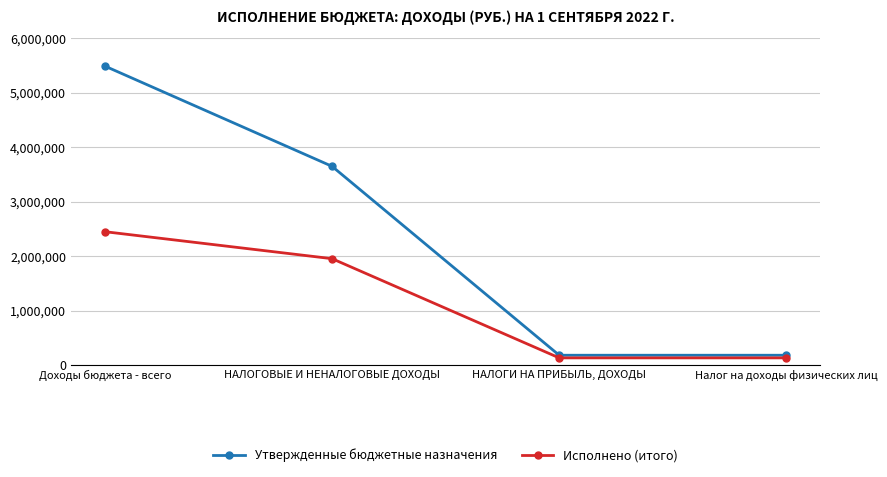

At which category is the sum across all series the highest?

Доходы бюджета - всего